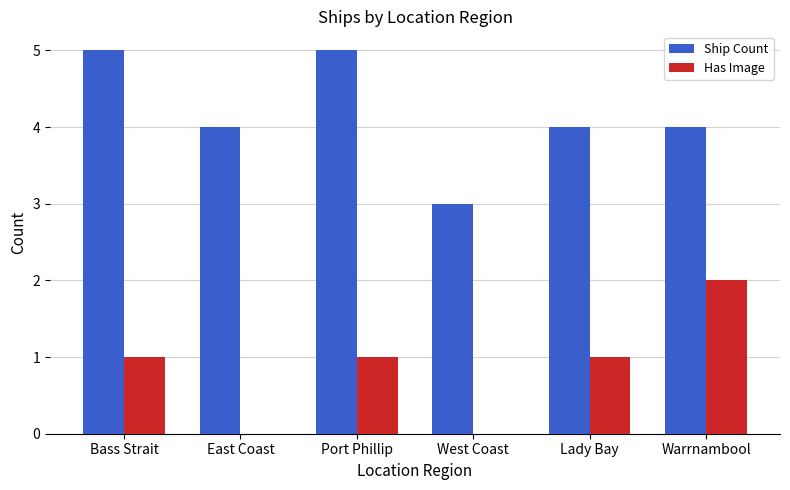

Reading left to right, transcribe all the data shown in this chart.

Ship Count: Bass Strait=5	East Coast=4	Port Phillip=5	West Coast=3	Lady Bay=4	Warrnambool=4
Has Image: Bass Strait=1	East Coast=0	Port Phillip=1	West Coast=0	Lady Bay=1	Warrnambool=2